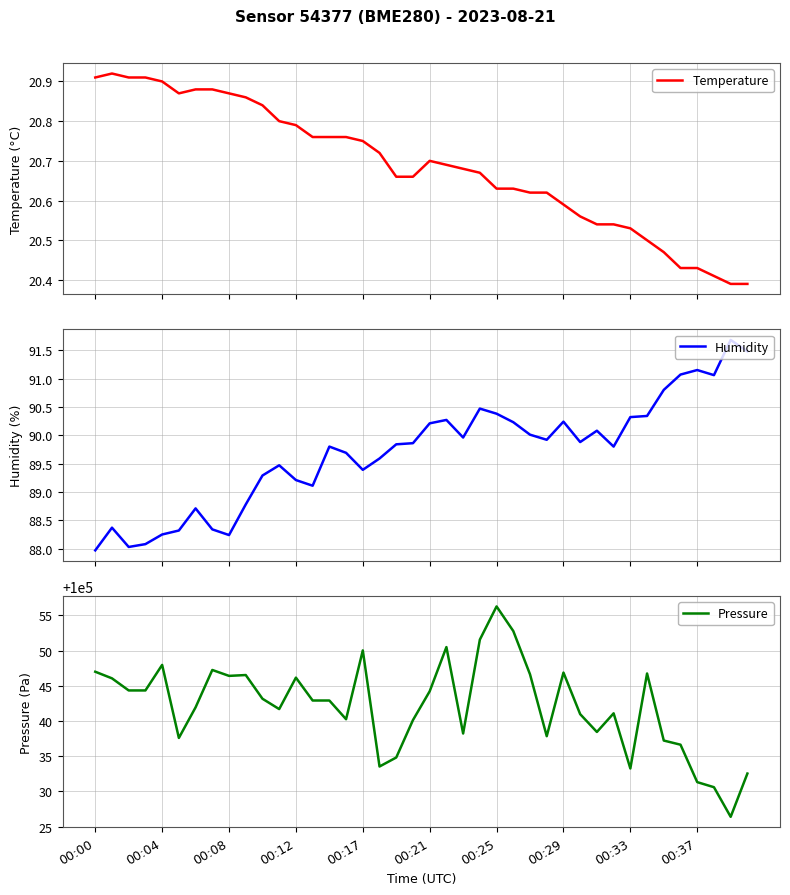

At how many categories does at least one series exceed 40220?

40